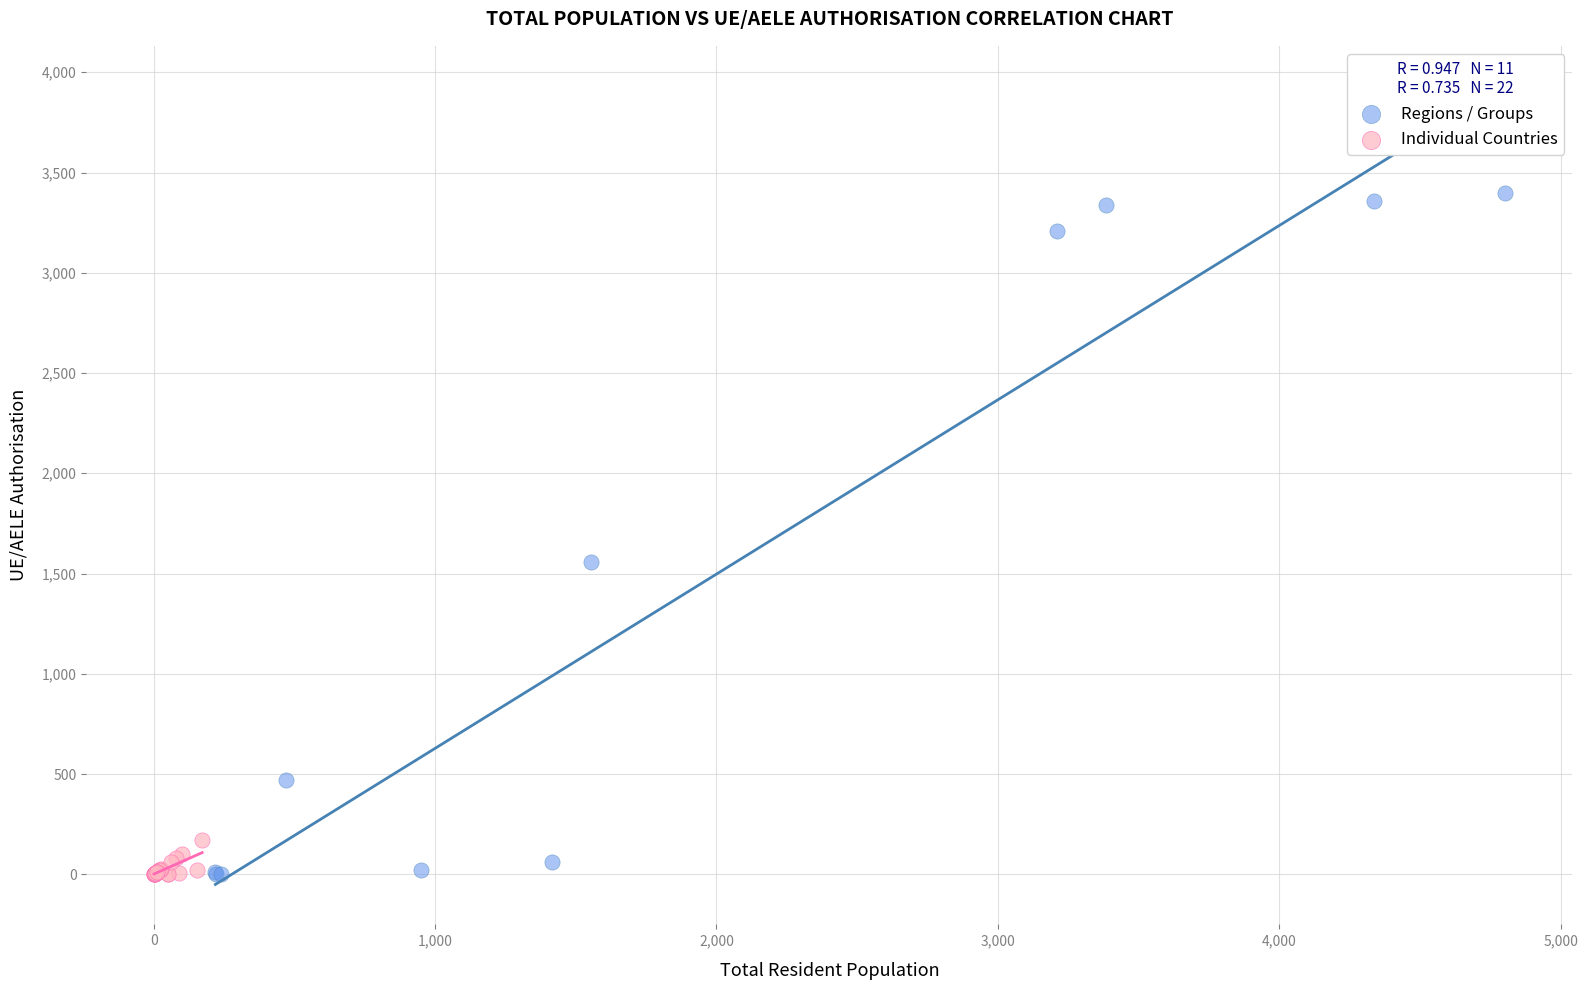

Which series has the largest Y range (max minus min)?

Regions / Groups